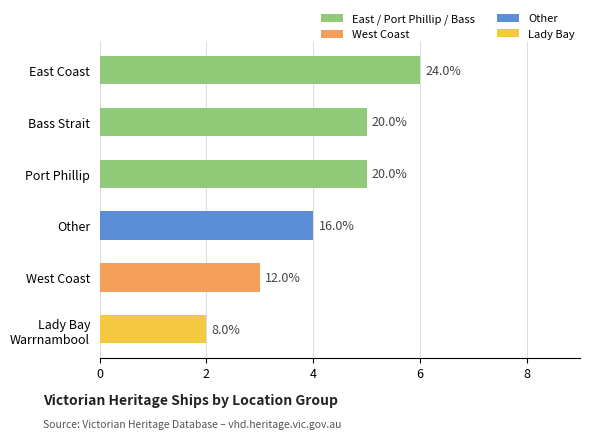

Does the chart contain stacked bars?

No